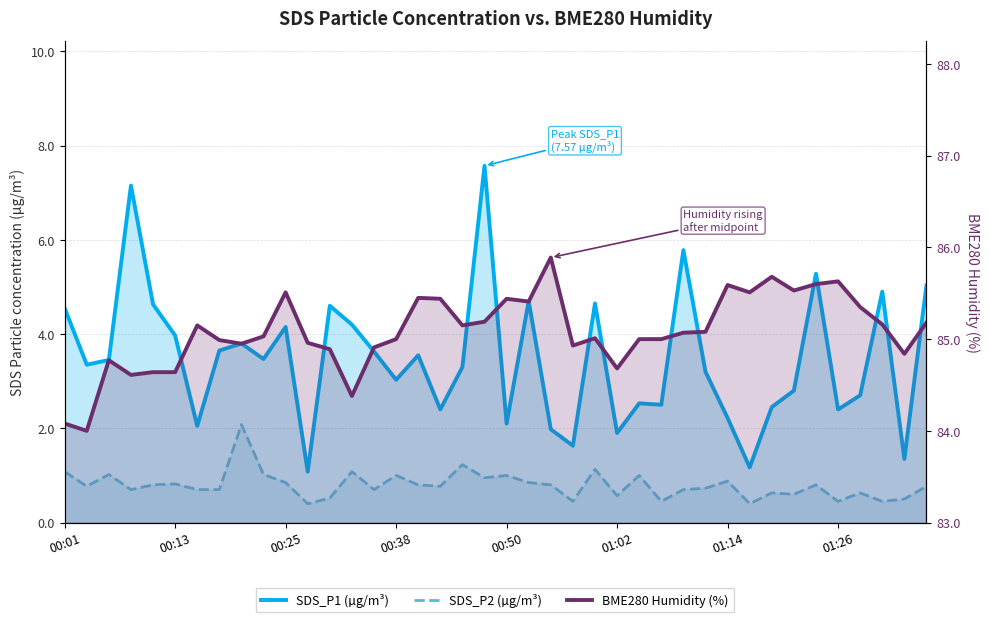

True or false: SDS_P1 (µg/m³) has more than 1 interior local peaks.

True